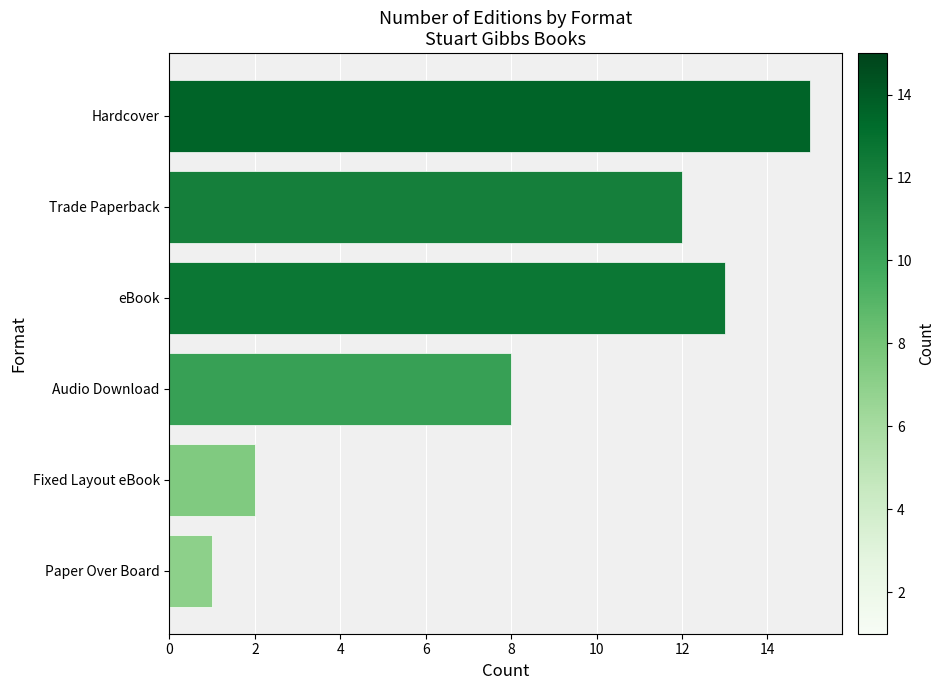

What is the label of the 5th bar from the top?

Fixed Layout eBook